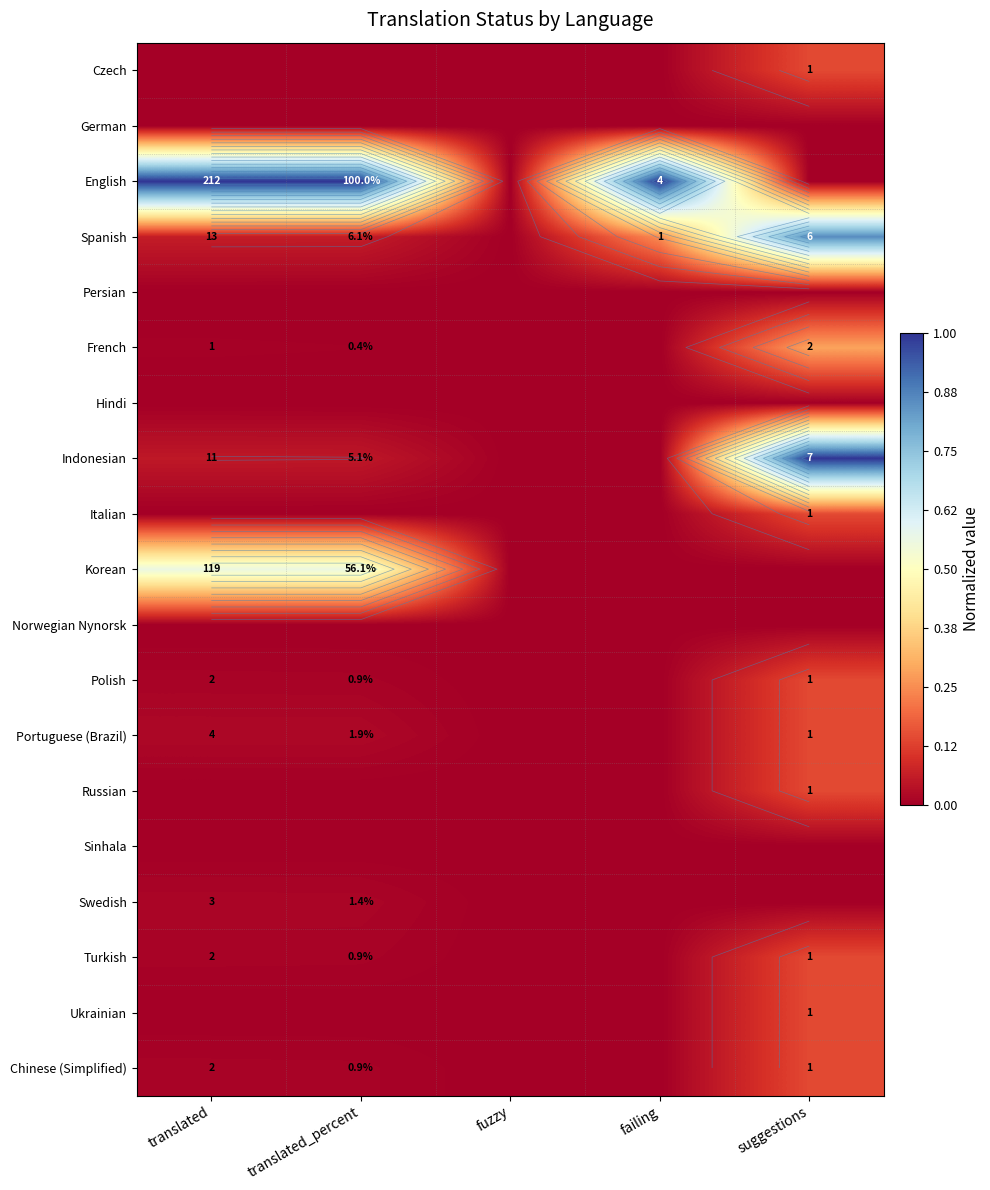

Is the value of Indonesian at failing greater than the value of Portuguese (Brazil) at fuzzy?

No